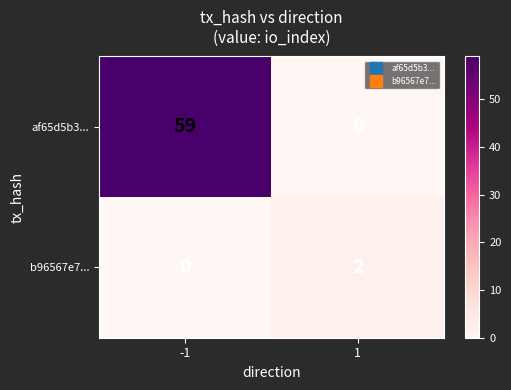

Which category has the highest value across all series?

-1